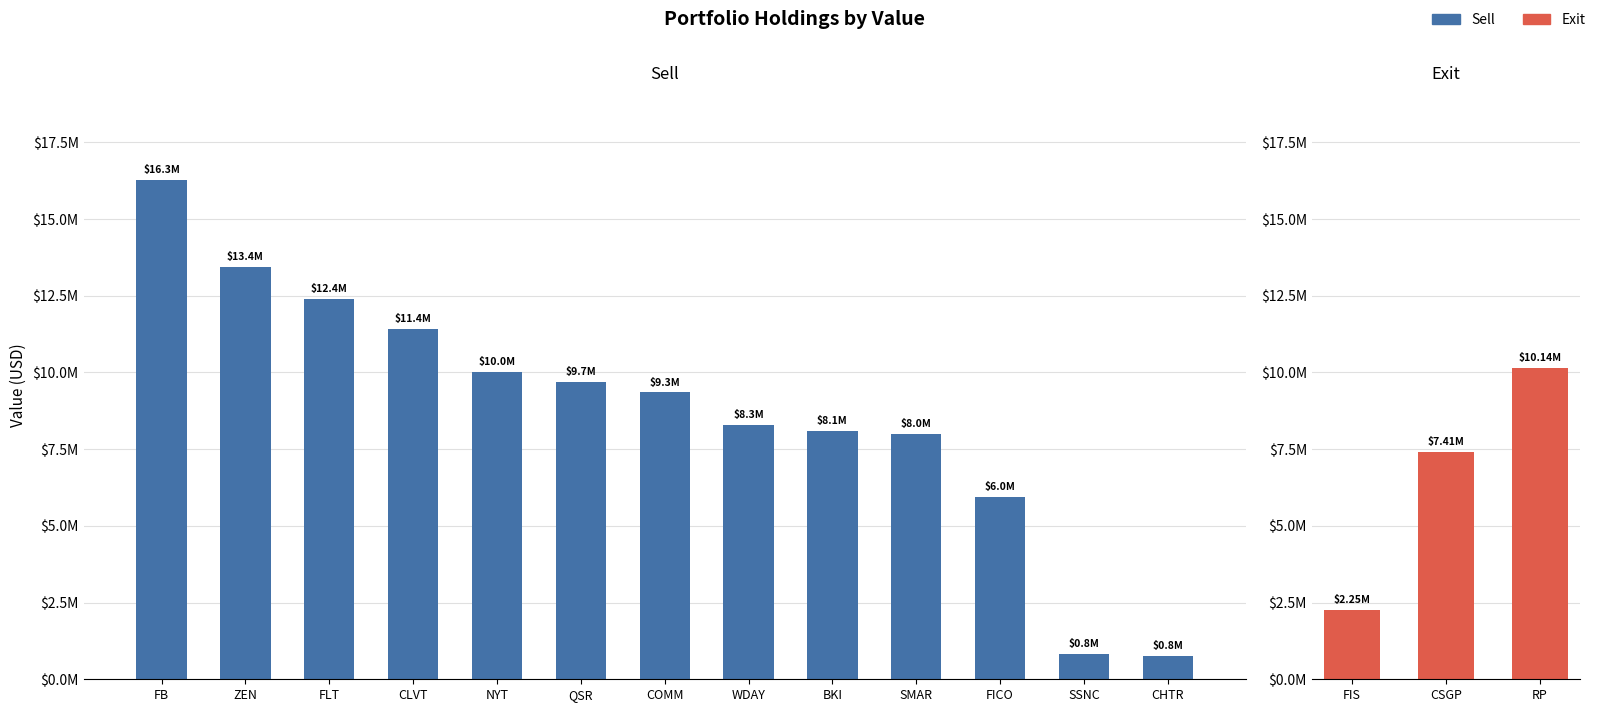

The chart shows a value of 10001000 at NYT. True or false?

True